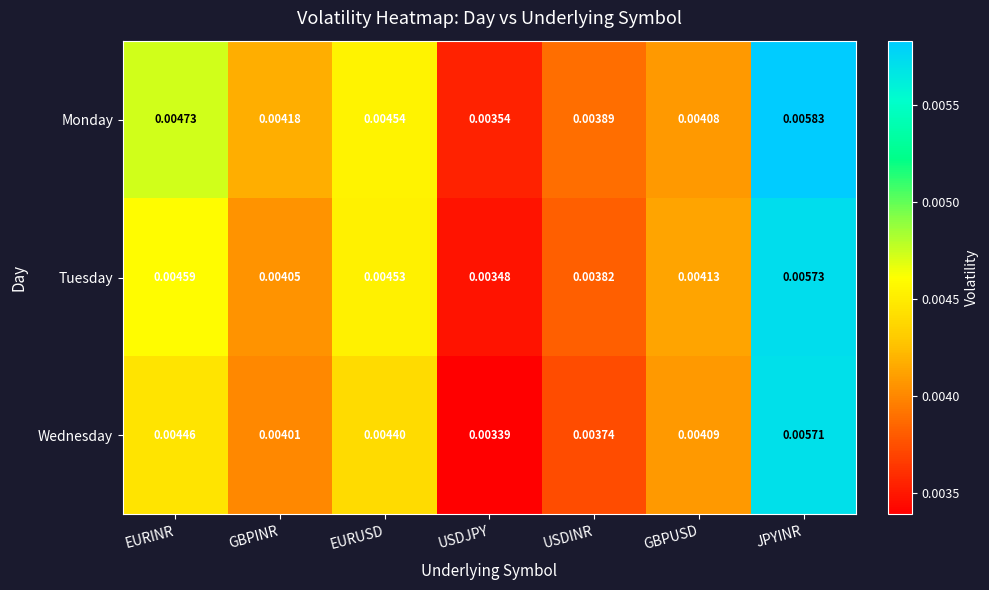

At which label is Tuesday closest to 0?

USDJPY